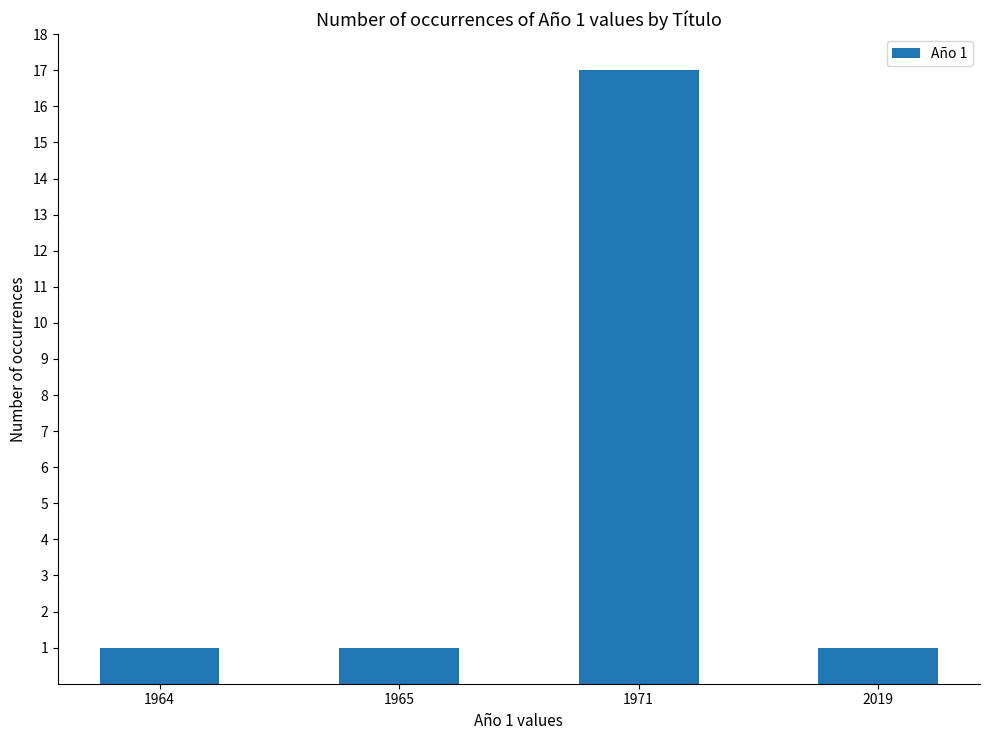

Reading left to right, list all the values displayed in this chart.

1964=1	1965=1	1971=17	2019=1